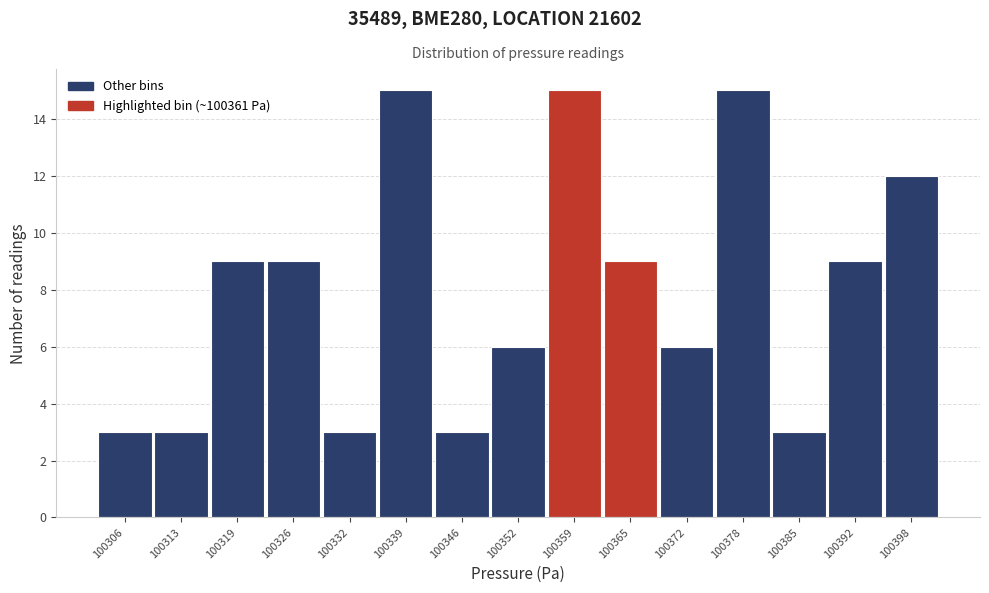

Reading left to right, transcribe this chart: for each bar, give the range it covers on the x-axis and its height. Neither the bar edges nor the heights are printed on the chart, so give them approximately, as read against the axes.

100303 to 100309: 3
100309 to 100316: 3
100316 to 100323: 9
100323 to 100329: 9
100329 to 100336: 3
100336 to 100342: 15
100342 to 100349: 3
100349 to 100355: 6
100355 to 100362: 15
100362 to 100369: 9
100369 to 100375: 6
100375 to 100382: 15
100382 to 100388: 3
100388 to 100395: 9
100395 to 100401: 12